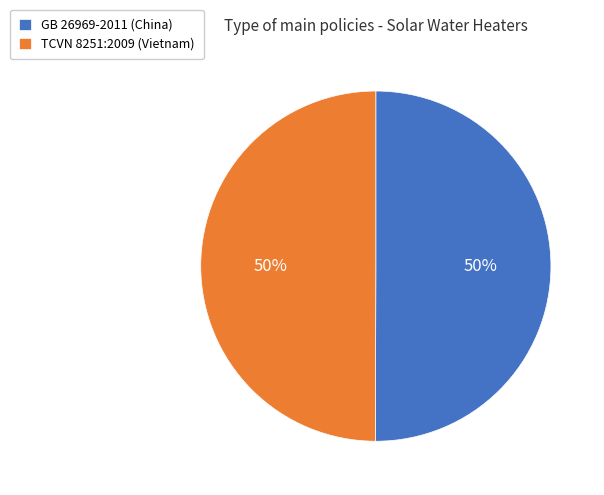

To the nearest percent, what percentage of the pie is TCVN 8251:2009 (Vietnam)?

50%